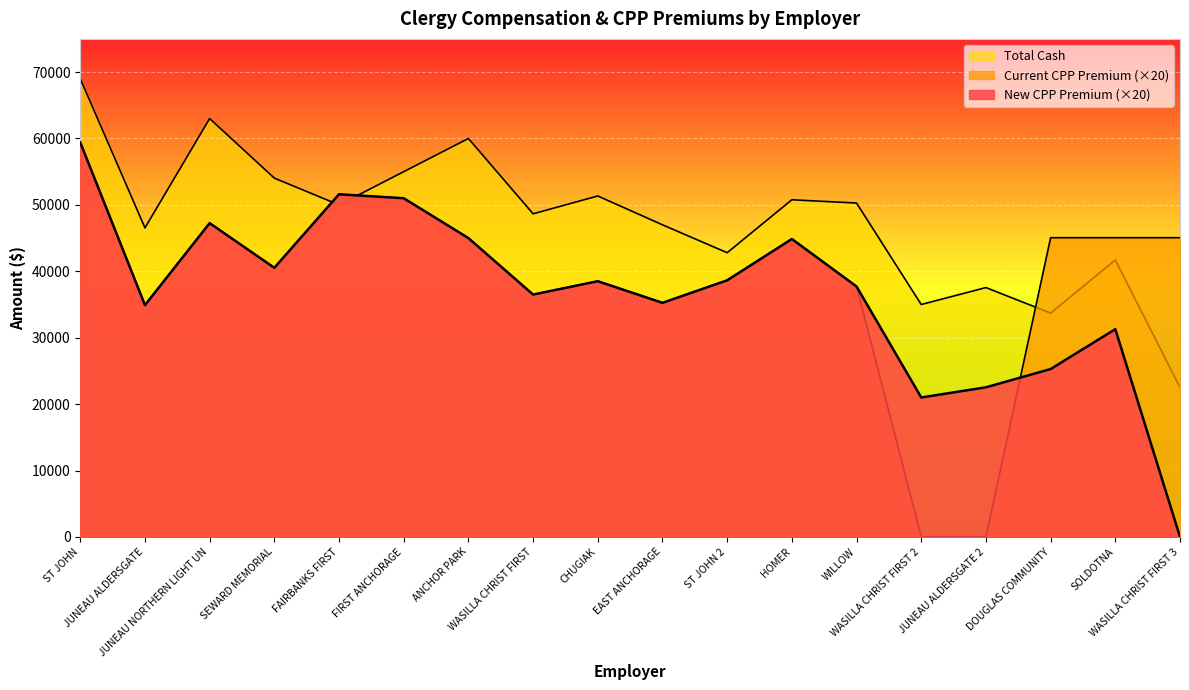

True or false: Total Cash has a value of 57768.9 at ST JOHN 2.

False